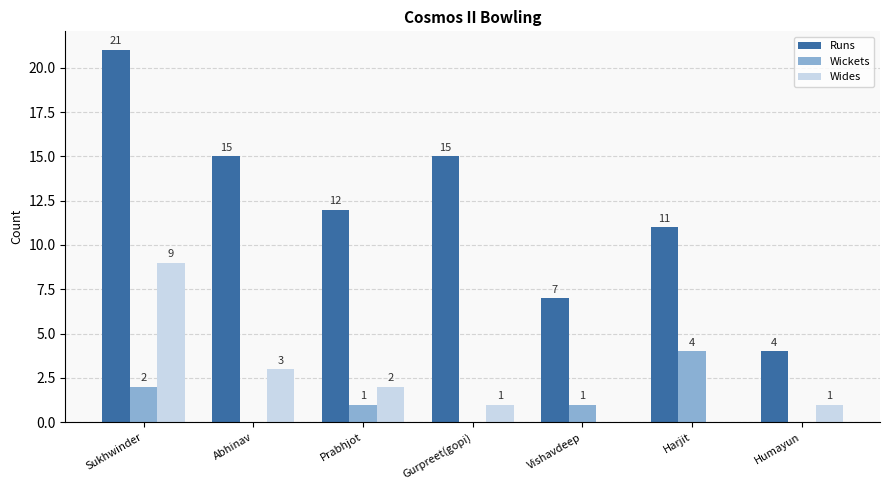

The Wides series shows 1 at Humayun. True or false?

True